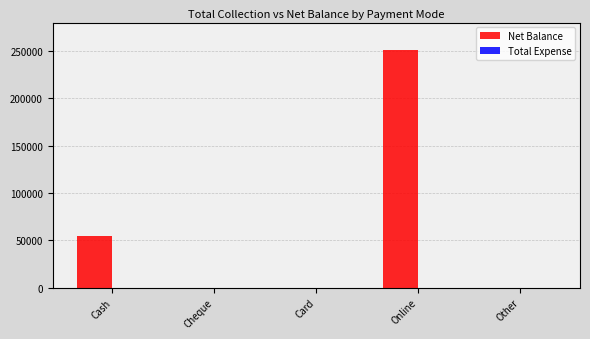

What is the sum of the values at Cheque and Cash?

54300